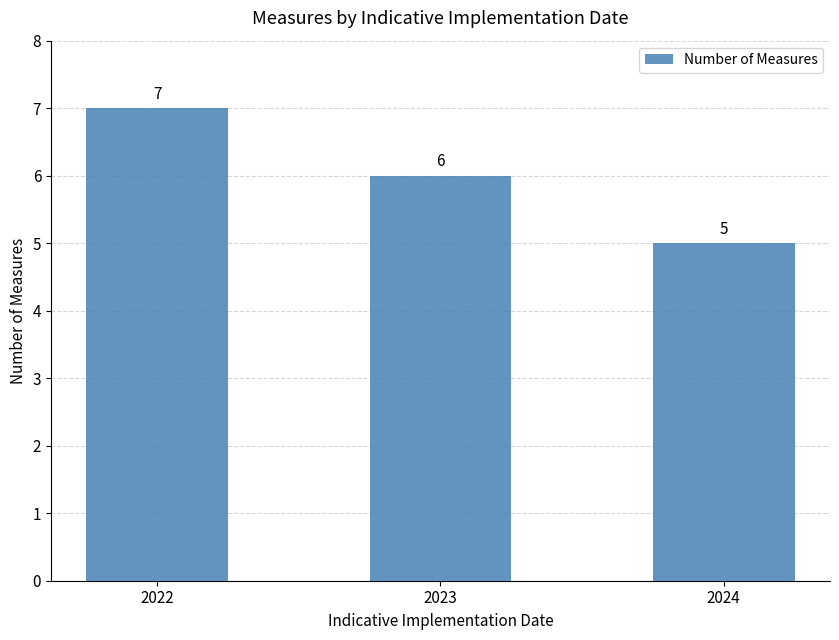

Approximately how many times larger is the value at 2024 compared to 2023?

0.8